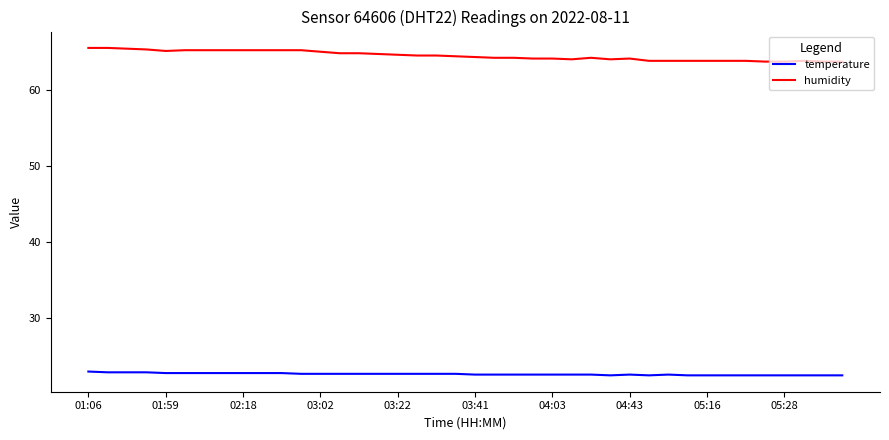

Which series has the largest total across all categories?

humidity